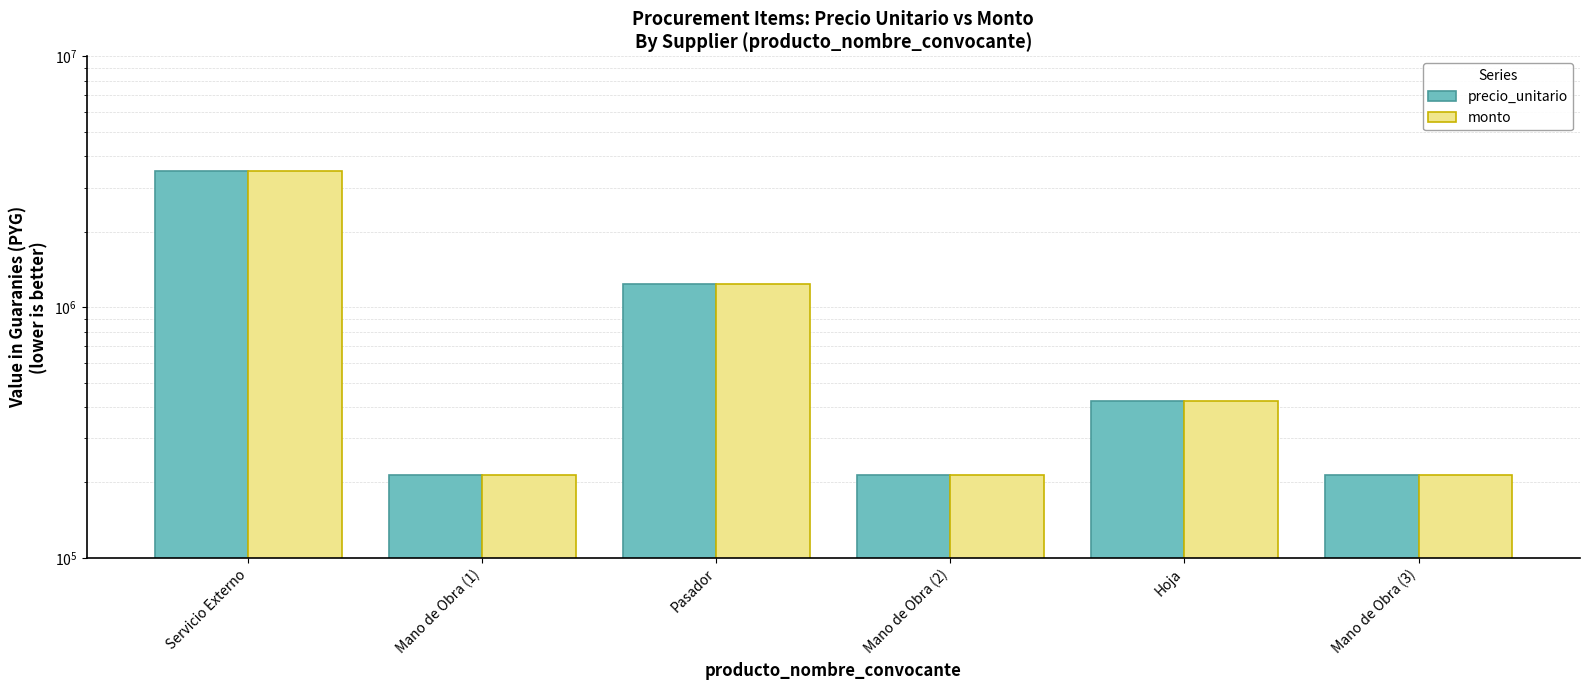

True or false: precio_unitario has a value of 1264798 at Servicio Externo.

False